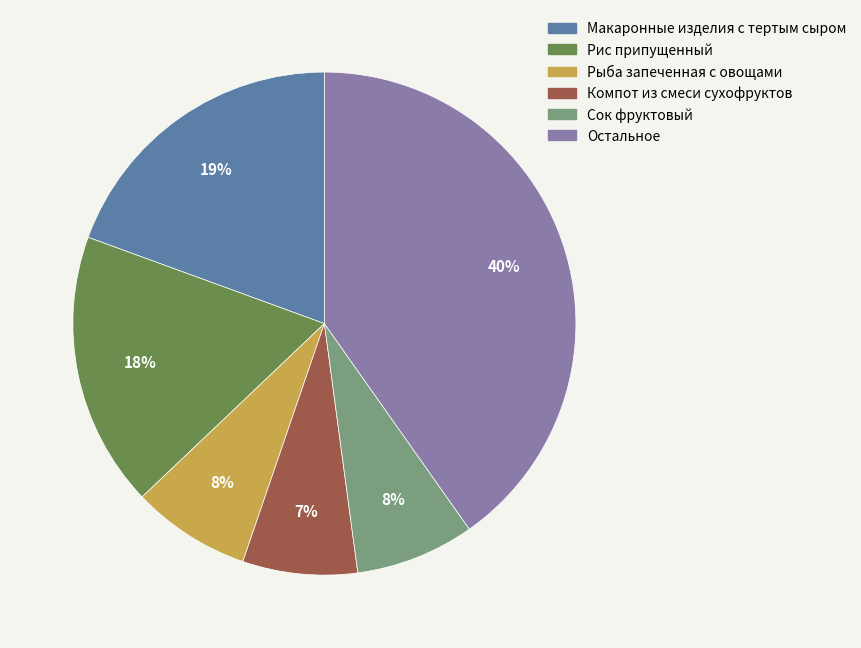

Count the number of slices in the pie.

6